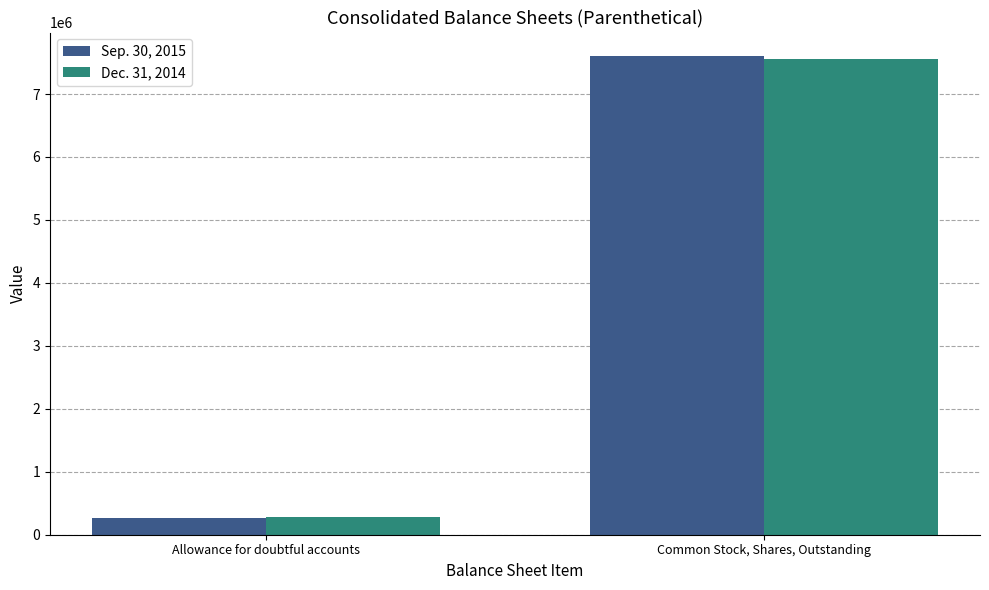

The value of Sep. 30, 2015 at Common Stock, Shares, Outstanding is 7596500. True or false?

True